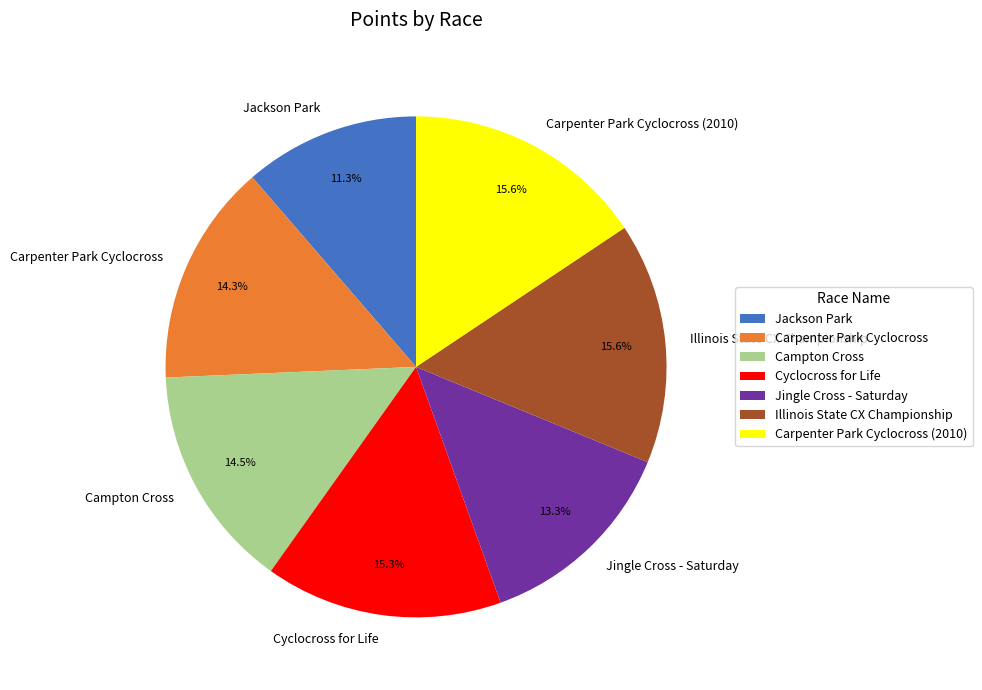

Which has a higher value, Illinois State CX Championship or Jackson Park?

Illinois State CX Championship